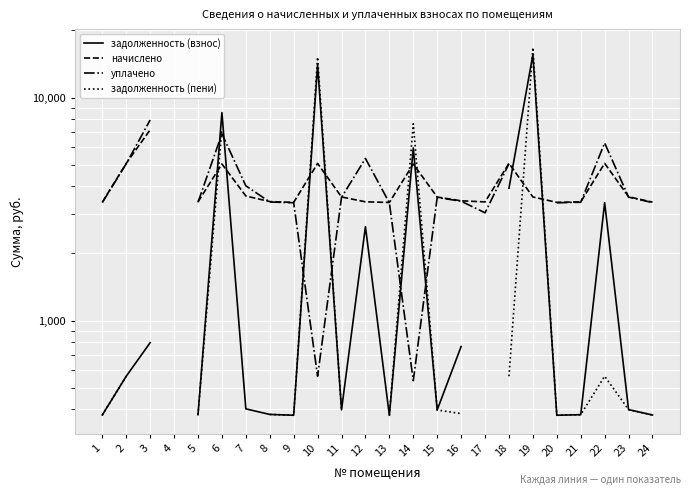

True or false: уплачено and начислено intersect in this chart.

True